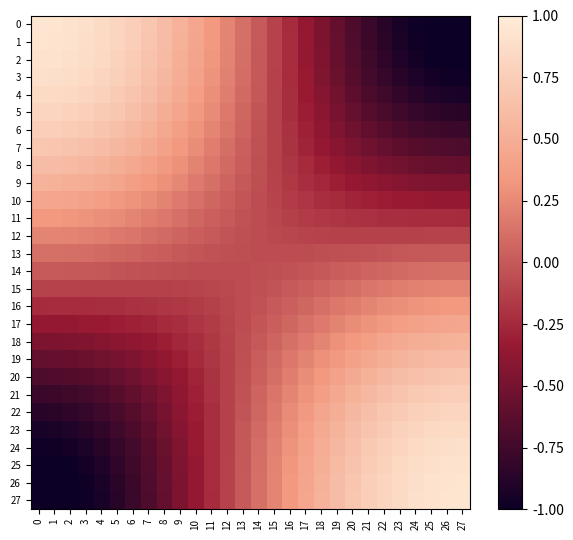

What is the maximum value shown in the chart?

0.9